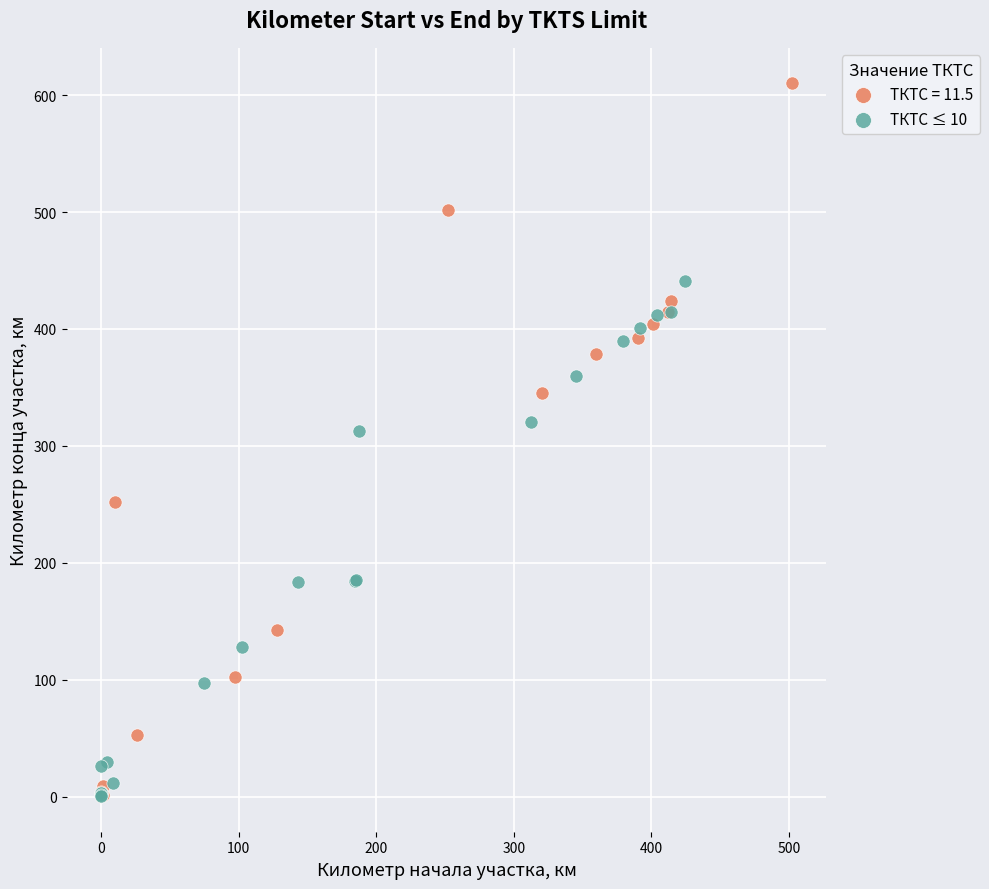

Which series has the widest spread of Y values?

ТКТС = 11.5